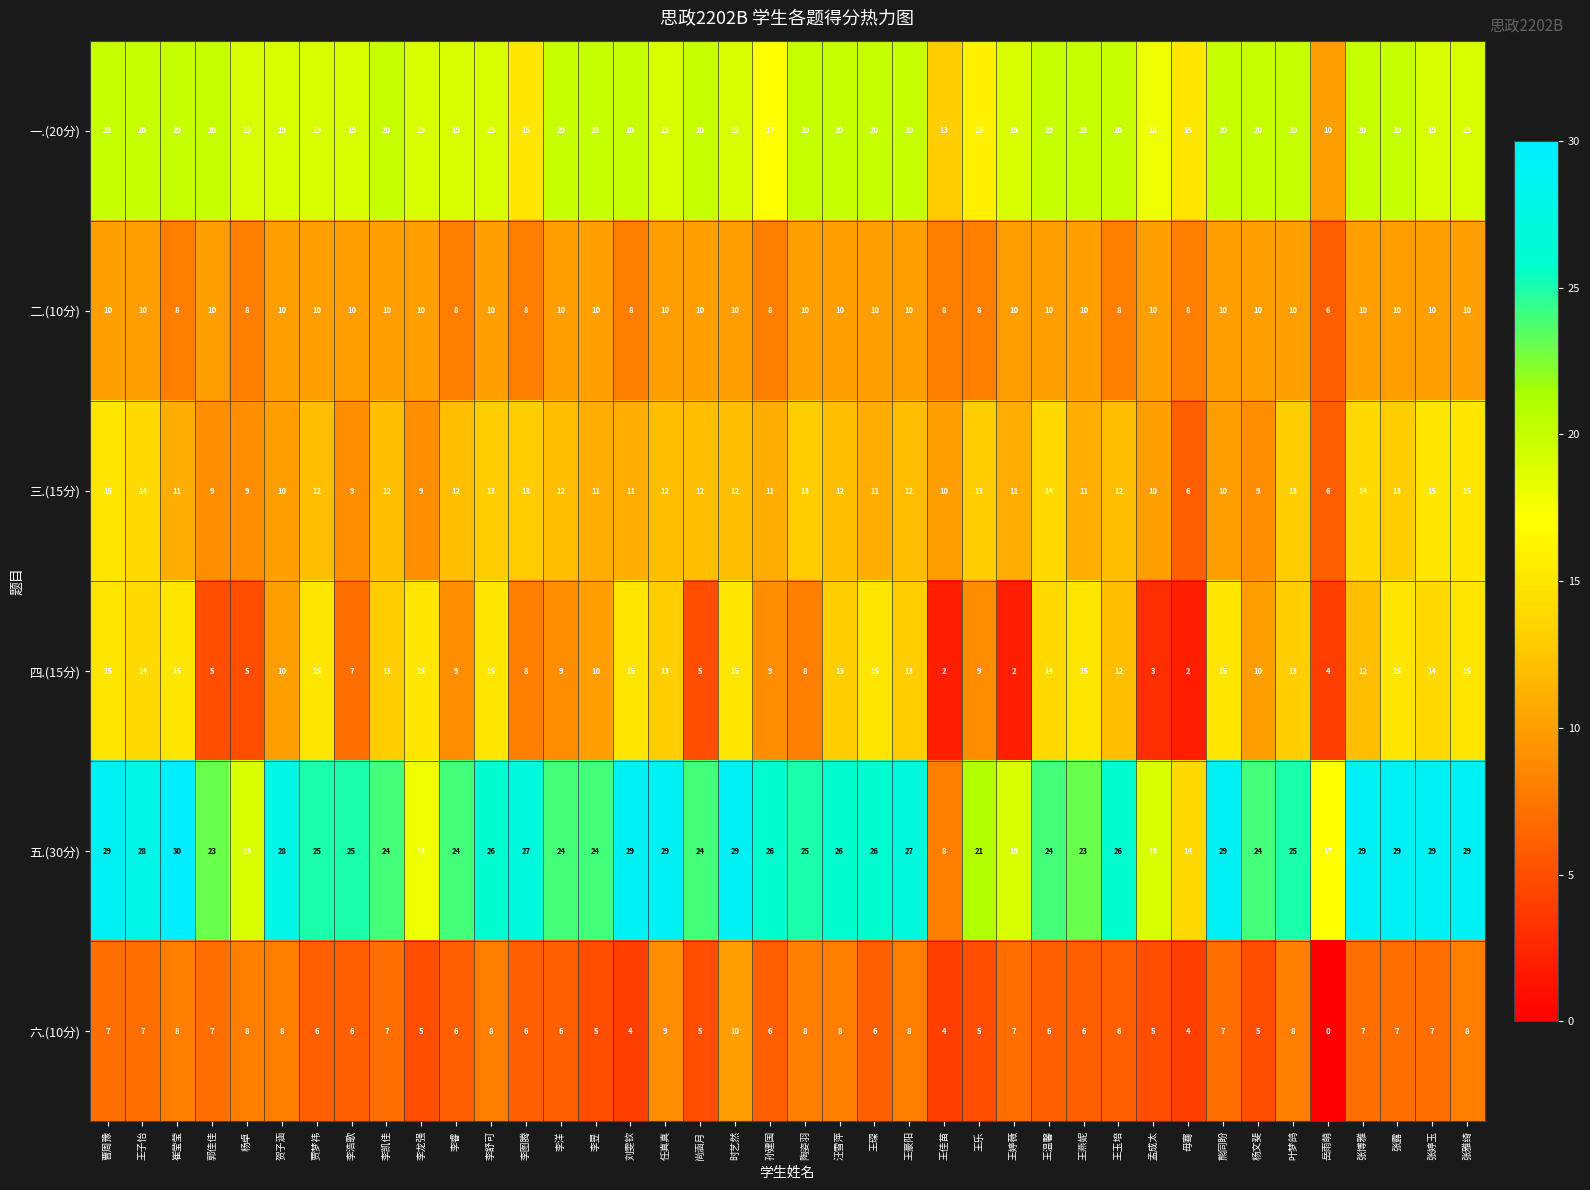

Which series has the largest total across all categories?

五.(30分)